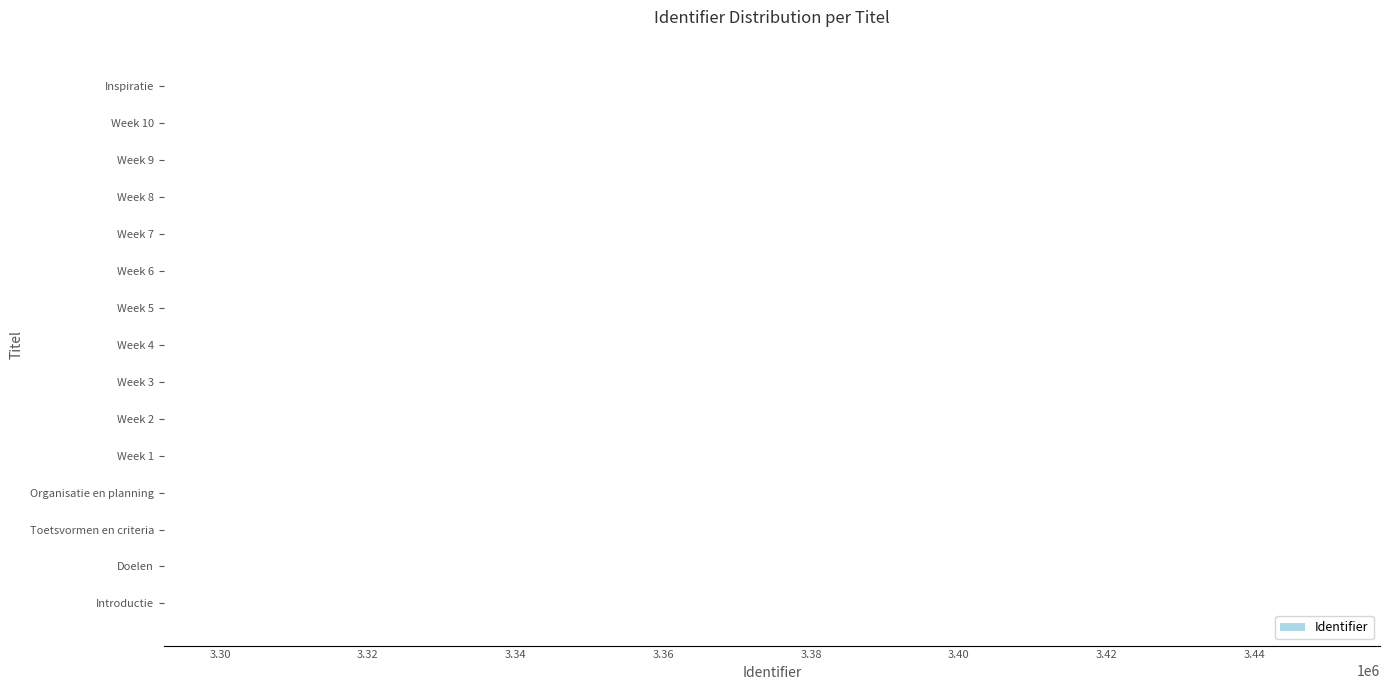

What is the minimum value shown in the chart?

3292374